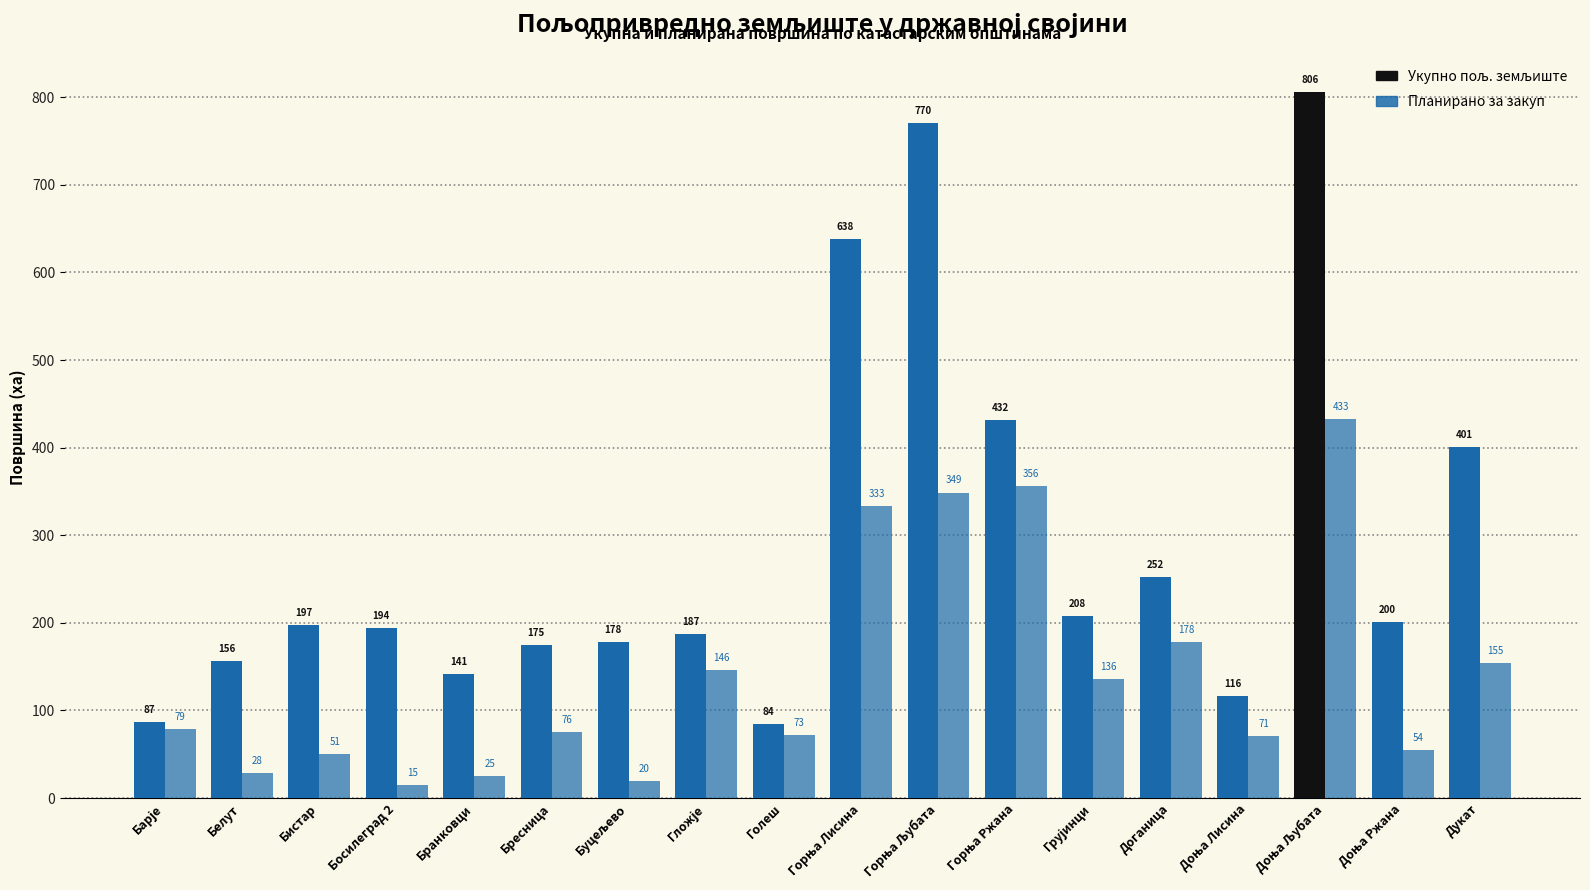

What is the average value of the Планирано за закуп series?

143.1